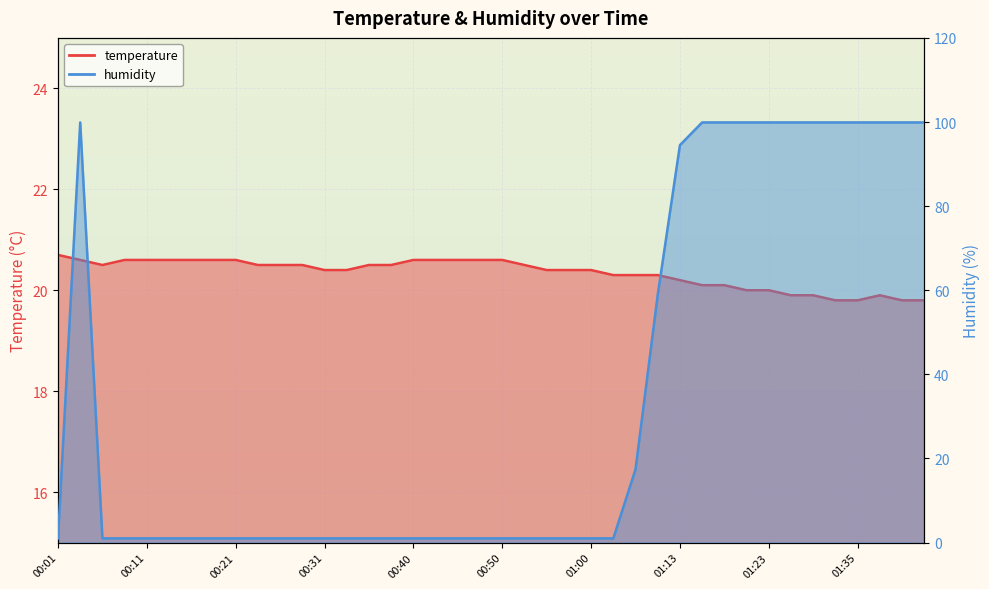

At which category does the chart reach its minimum across all series?

00:01